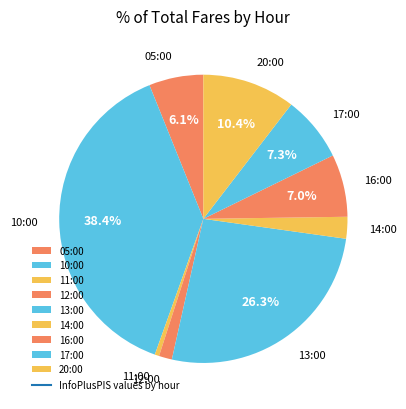

Approximately how many times larger is the value at 14:00 compared to 17:00?

0.3